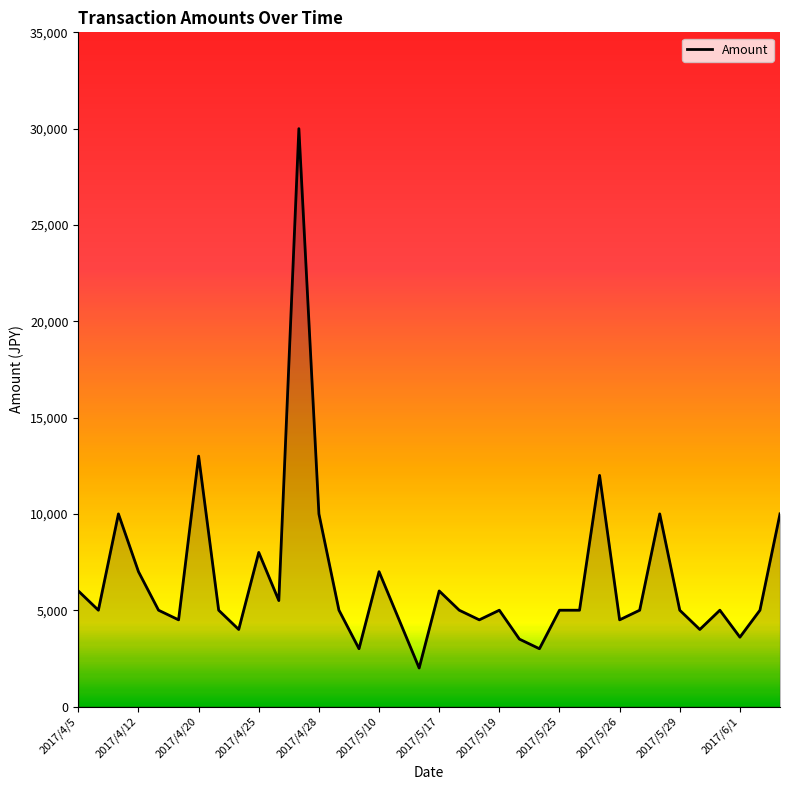

How many series are shown in this chart?

1